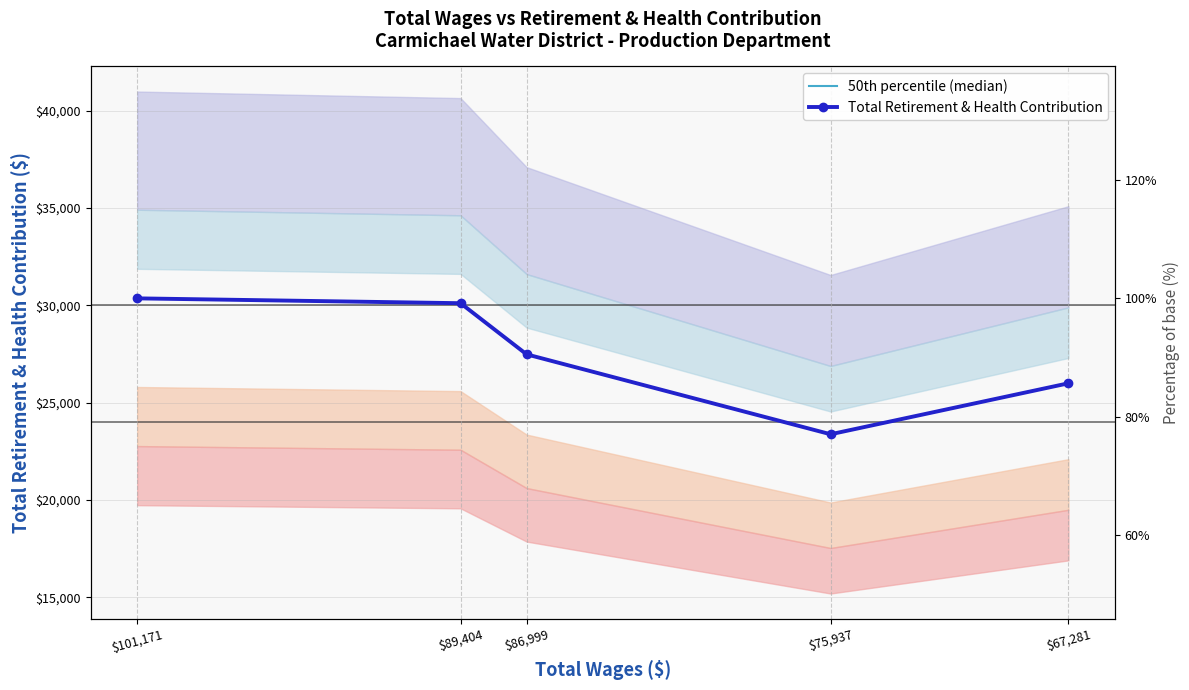

Is it true that 50th percentile (median) equals 30359 at $101,171?

True